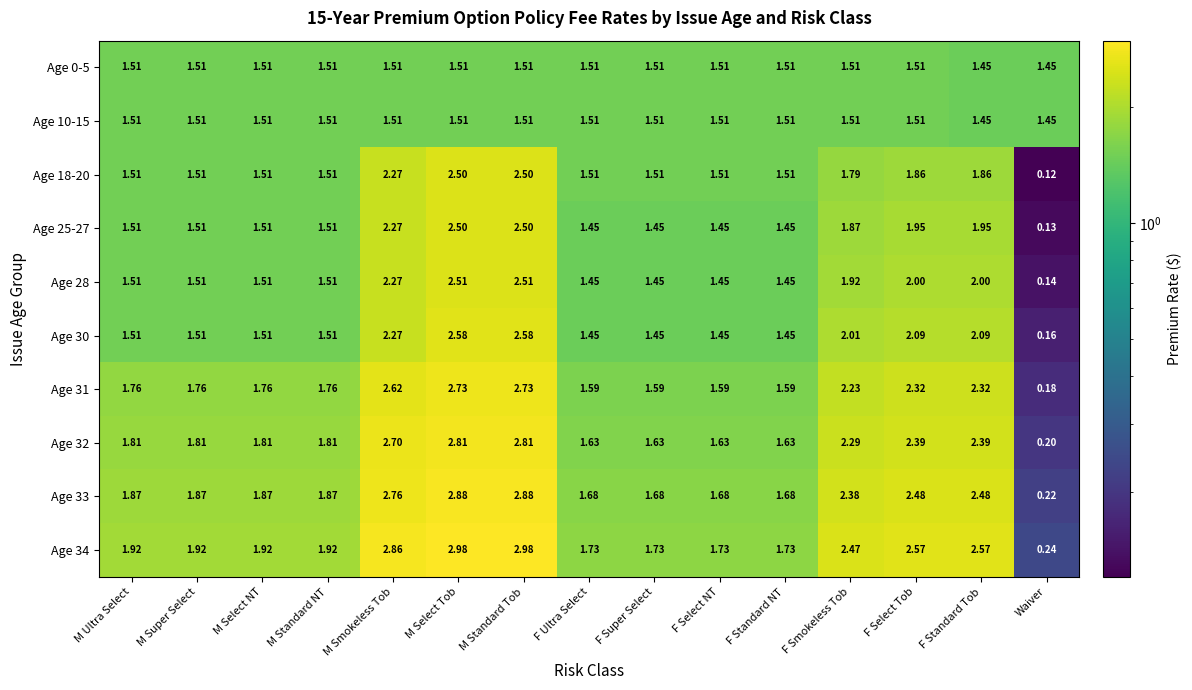

Which category has the lowest value across all series?

Waiver